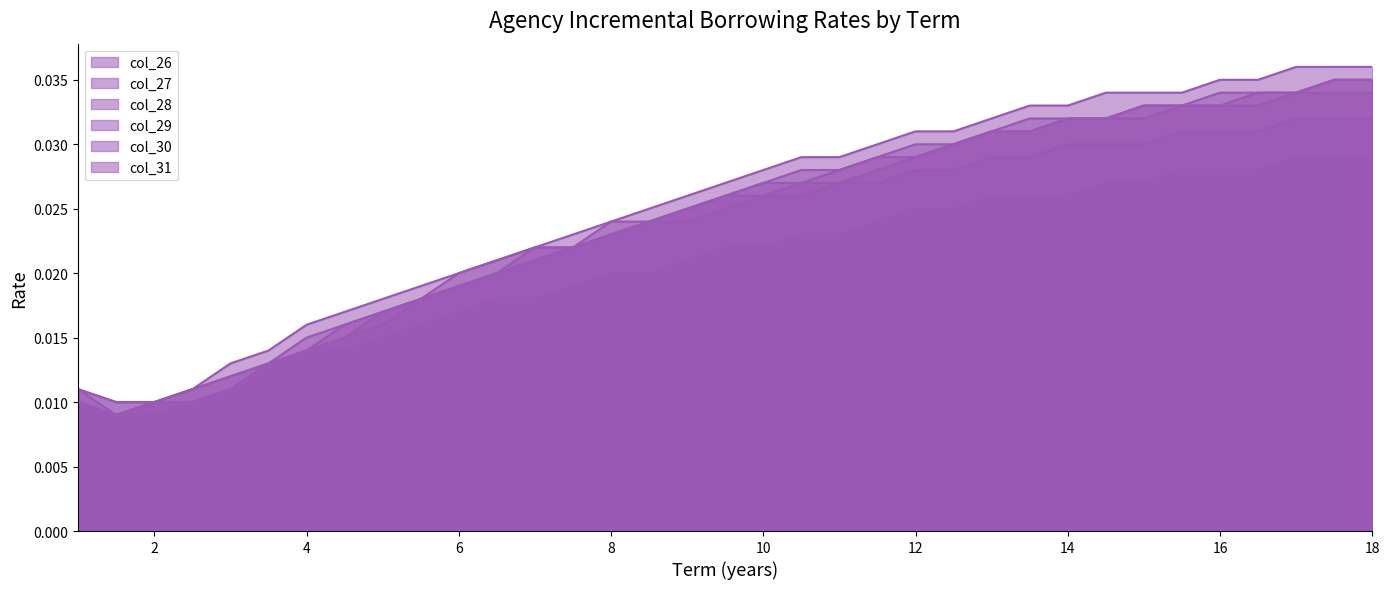

Does the chart display data point markers on the line(s)?

No